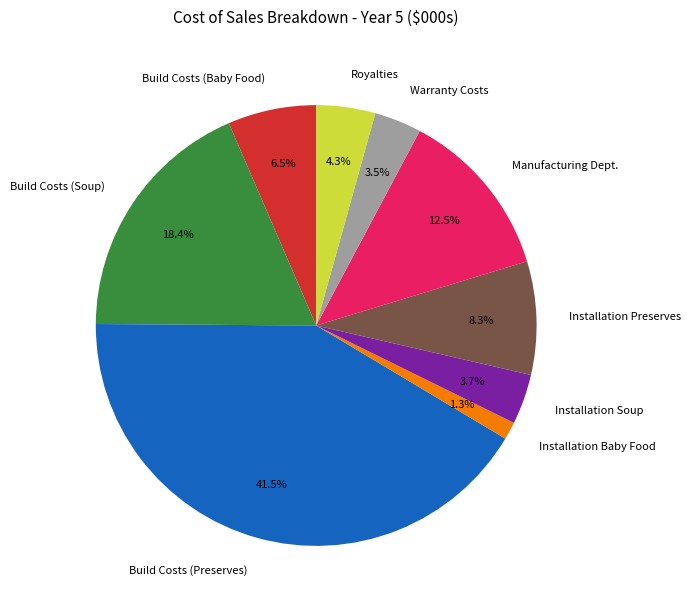

Is it true that Build Costs (Soup) is 18% of the pie?

True